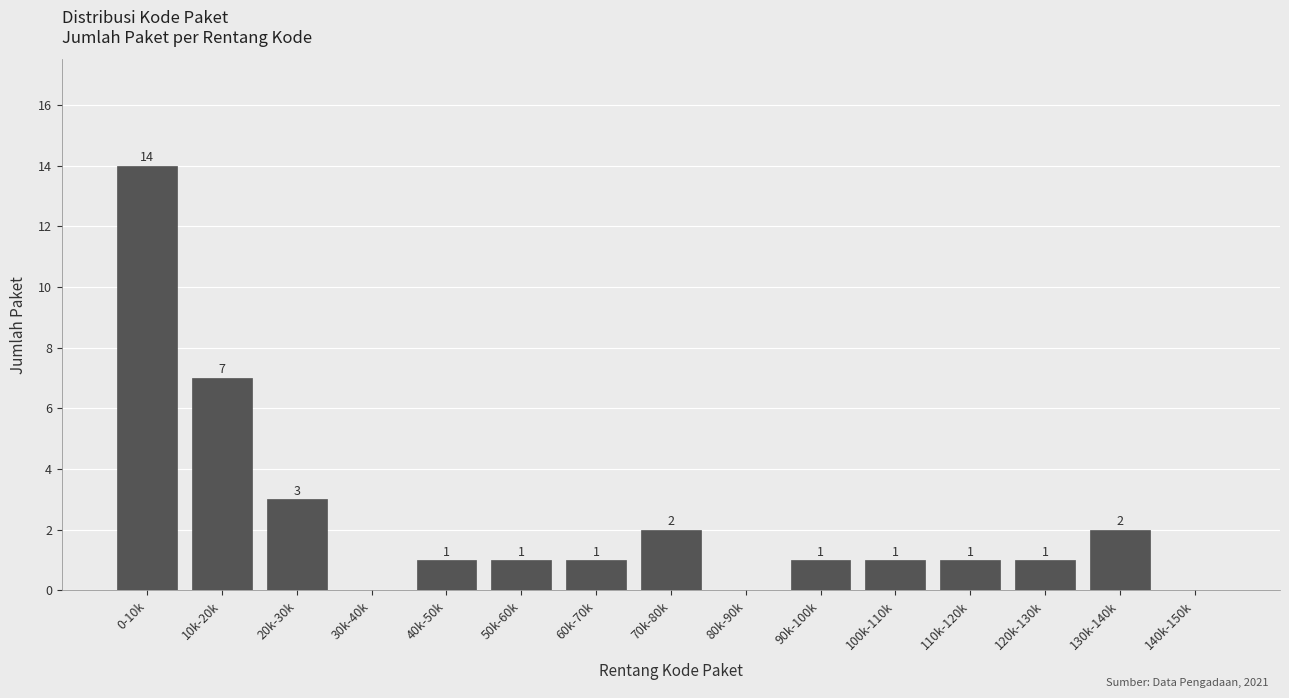

Reading left to right, what are all the values shown in this chart?

0-10k=14	10k-20k=7	20k-30k=3	30k-40k=0	40k-50k=1	50k-60k=1	60k-70k=1	70k-80k=2	80k-90k=0	90k-100k=1	100k-110k=1	110k-120k=1	120k-130k=1	130k-140k=2	140k-150k=0